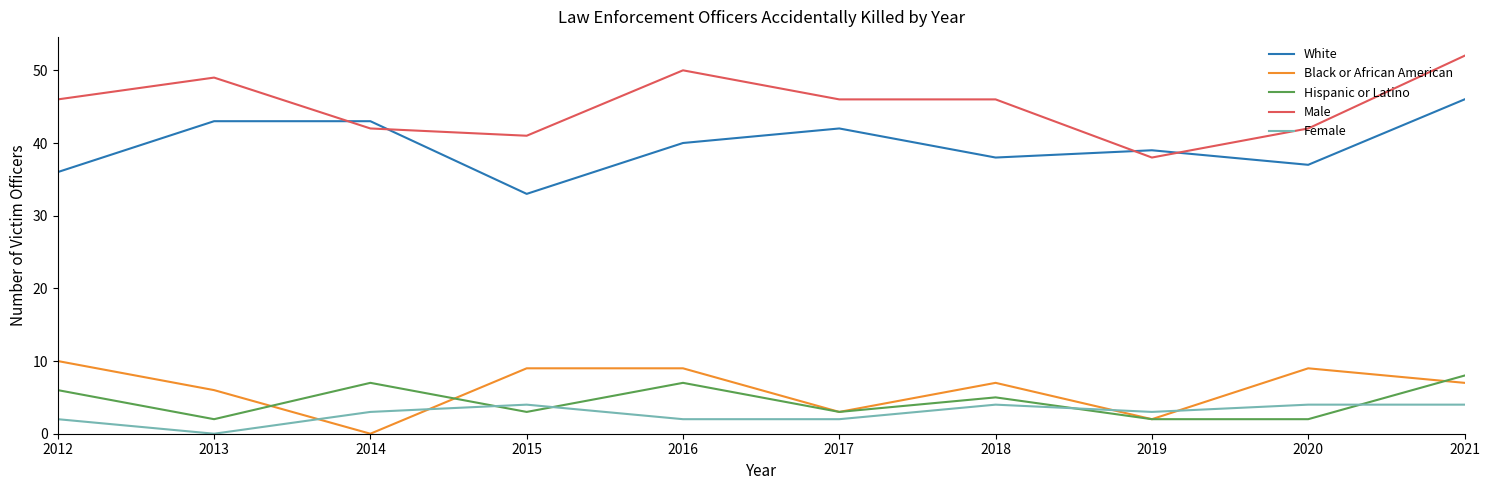

At 2012, list the series in order from smallest to largest.

Female, Hispanic or Latino, Black or African American, White, Male